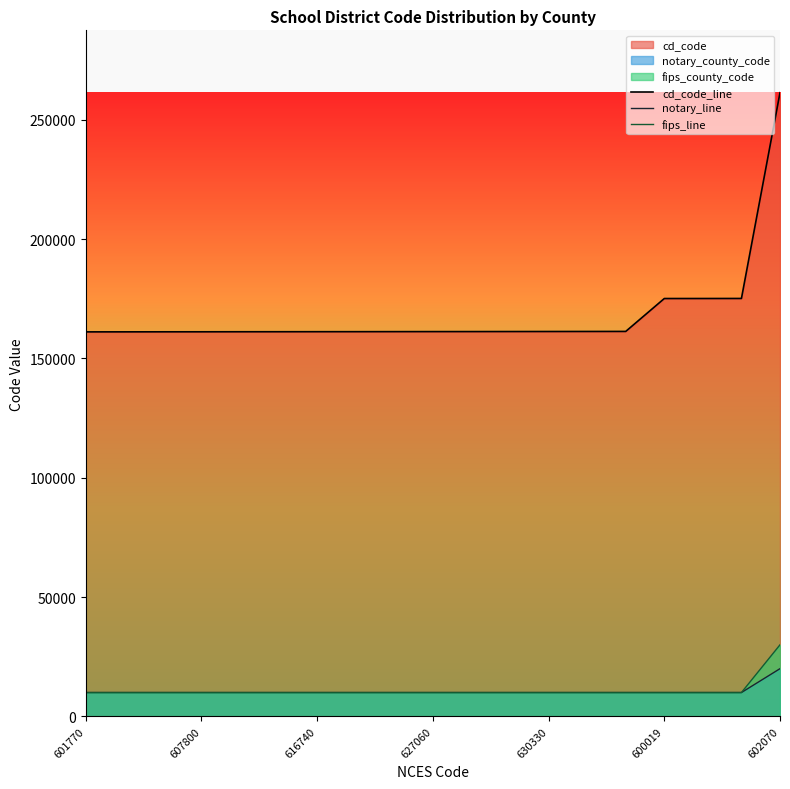

True or false: fips_line has more than 2 points higher than both neighbors.

False